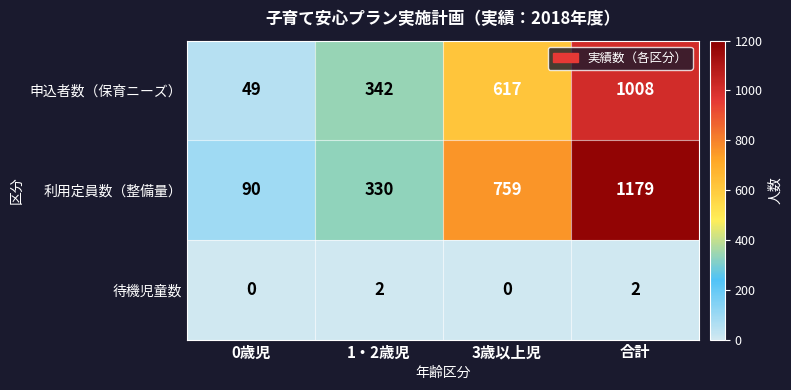

Which label corresponds to the largest value in the chart?

合計